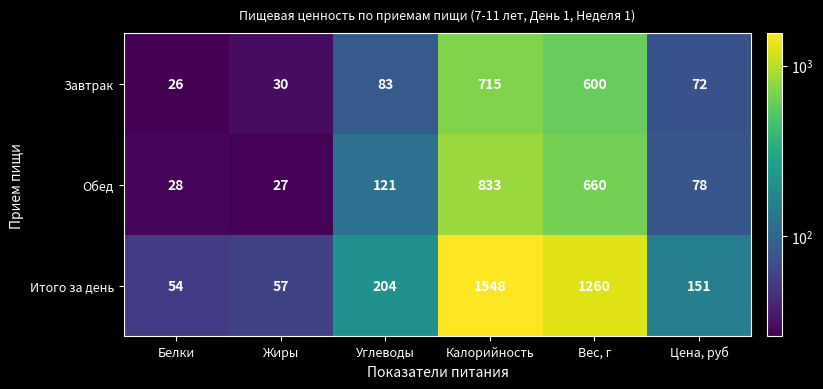

The value of Завтрак at Углеводы is 83. True or false?

True